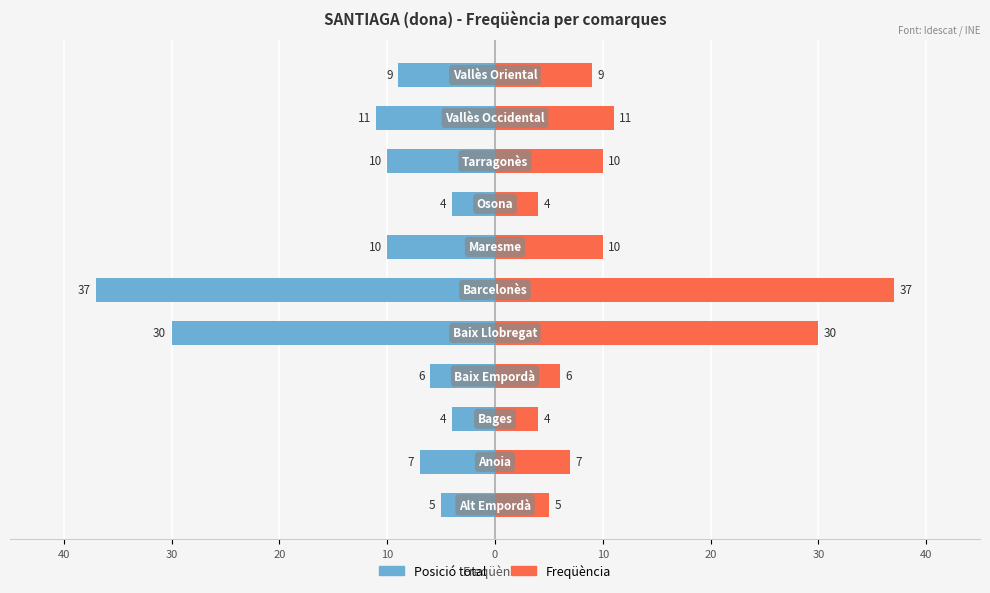

Reading right to left, list all the values displayed in this chart.

Posició total: -9	-11	-10	-4	-10	-37	-30	-6	-4	-7	-5
Freqüència: 9	11	10	4	10	37	30	6	4	7	5